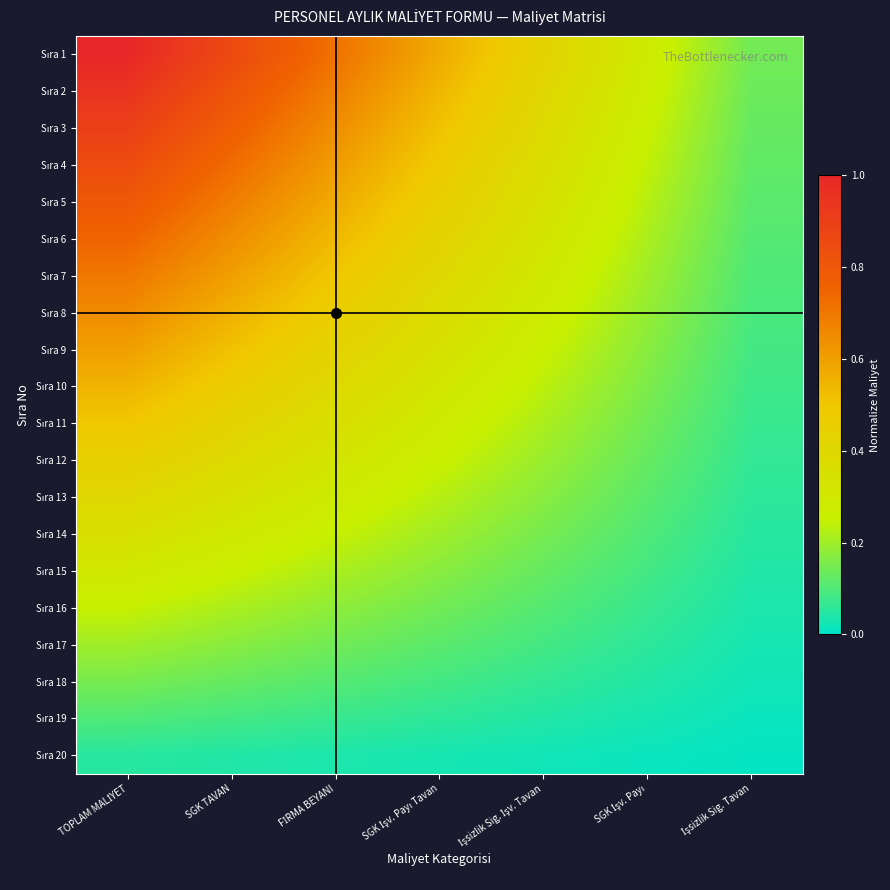

Which series has the largest total across all categories?

Sıra 1